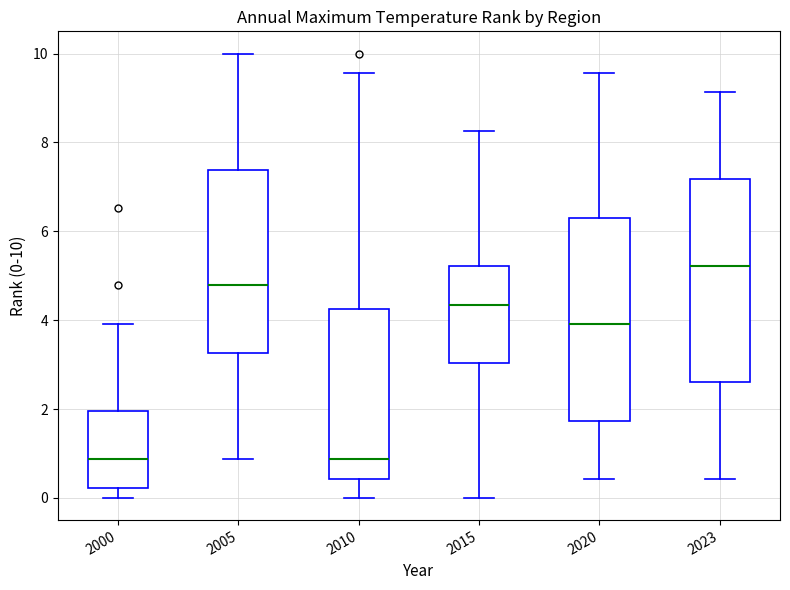

Reading left to right, transcribe this box plot: for each box, give where its median line is, the range the box spans, and where its two whiskers end, as read against the y-axis. The values are not printed on the chart, so give them approximately, as read against the axis.

2000: median 0.8, box 0.2 to 2.0, whiskers 0.0 to 4.0
2005: median 4.8, box 3.2 to 7.4, whiskers 0.8 to 10.0
2010: median 0.8, box 0.4 to 4.2, whiskers 0.0 to 9.6
2015: median 4.4, box 3.0 to 5.2, whiskers 0.0 to 8.2
2020: median 4.0, box 1.8 to 6.4, whiskers 0.4 to 9.6
2023: median 5.2, box 2.6 to 7.2, whiskers 0.4 to 9.2